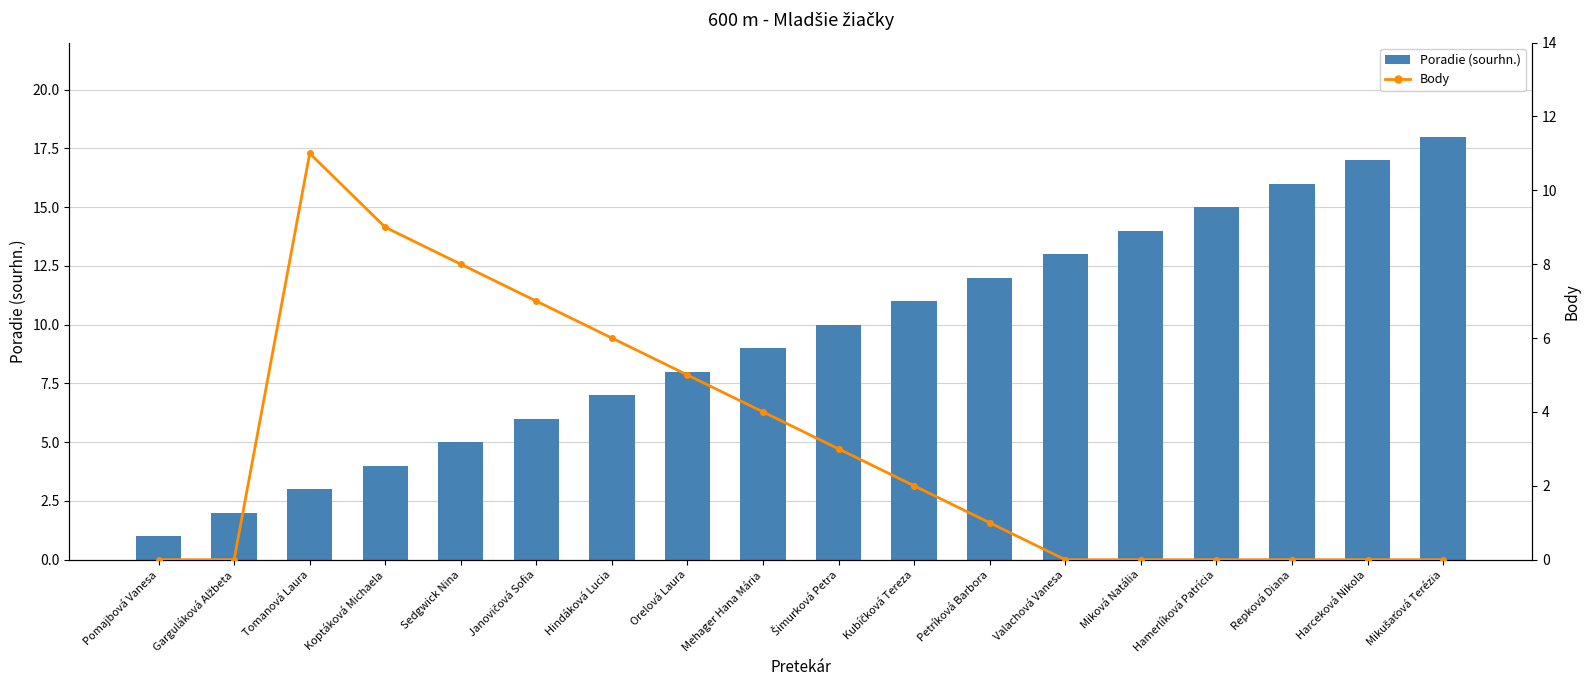

What is the sum of all Poradie (sourhn.) values?

171